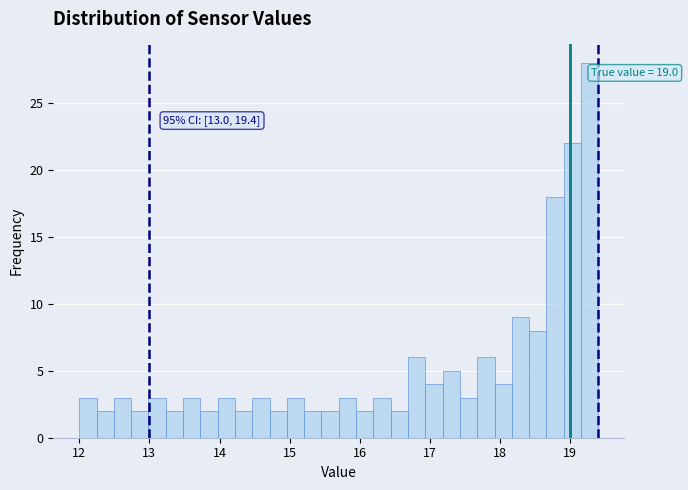

Around what value on the x-axis is the tallest bar? Give the approximate position of its centre, as read against the axis.

19.3